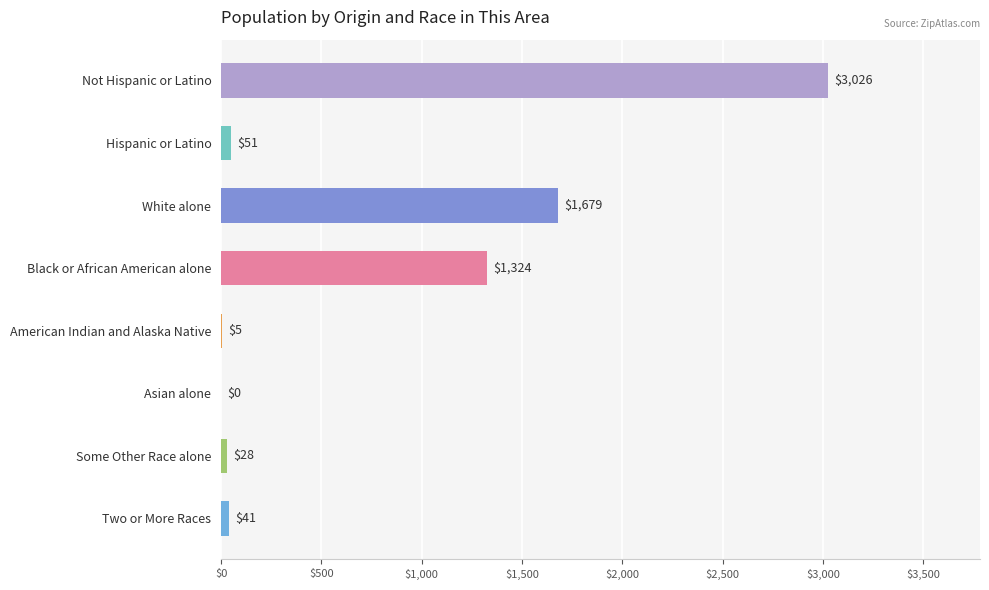

At which label is the value closest to 1513?

White alone